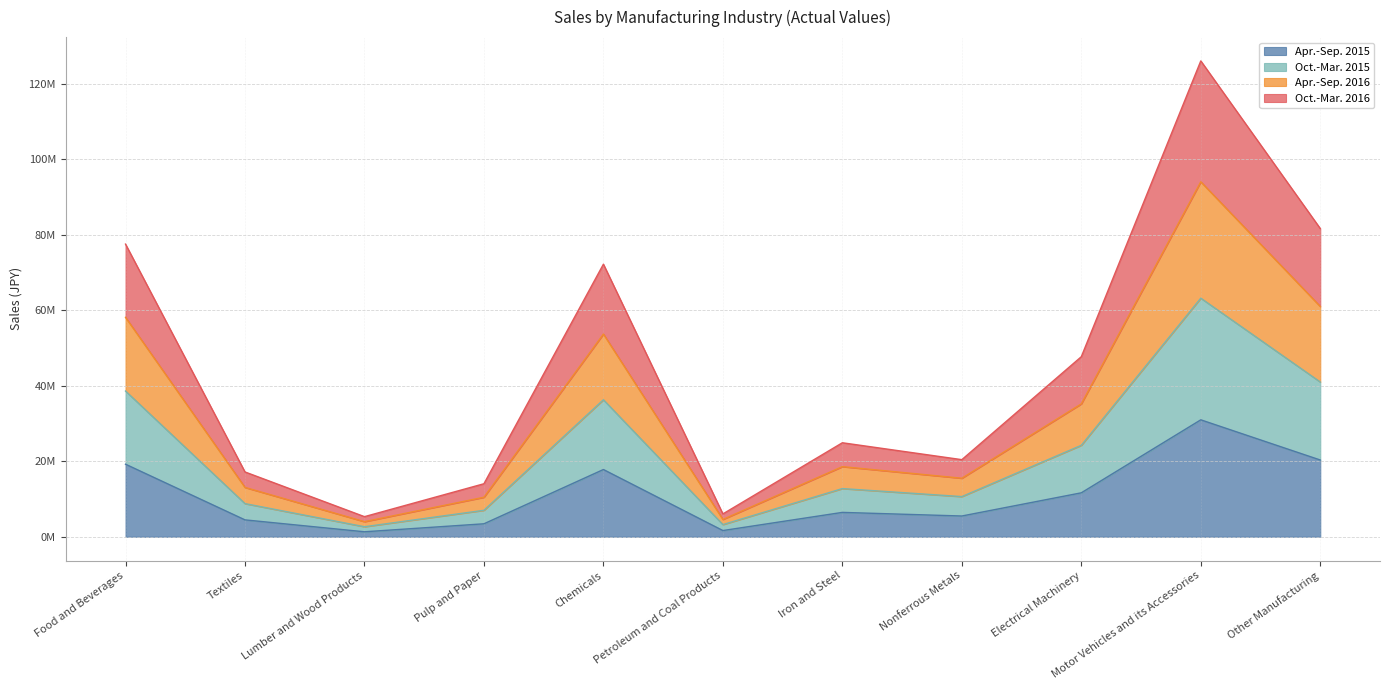

Which series has the largest total across all categories?

Oct.-Mar. 2016